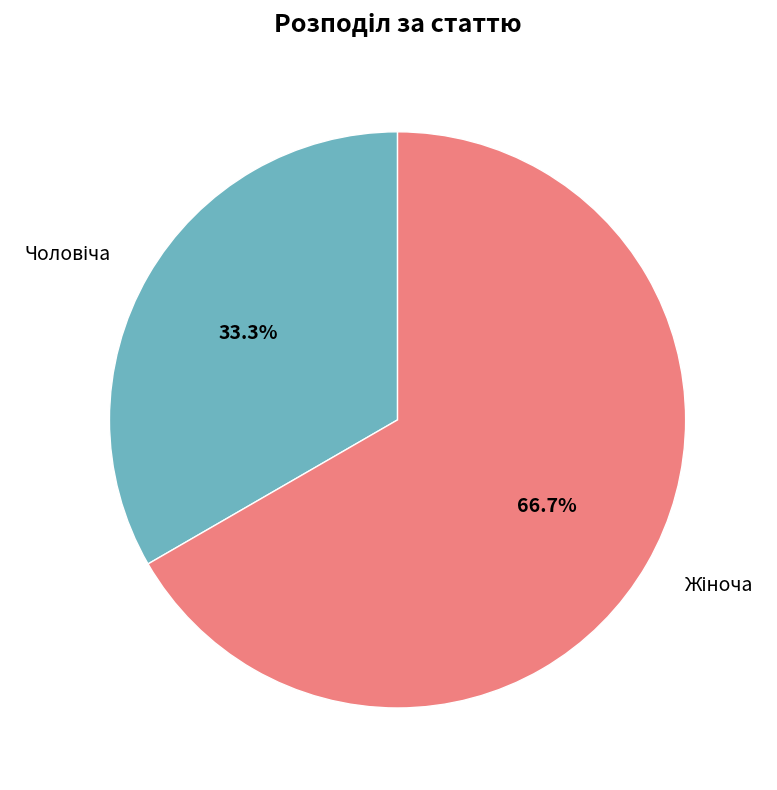

Is there a majority slice in this chart?

Yes